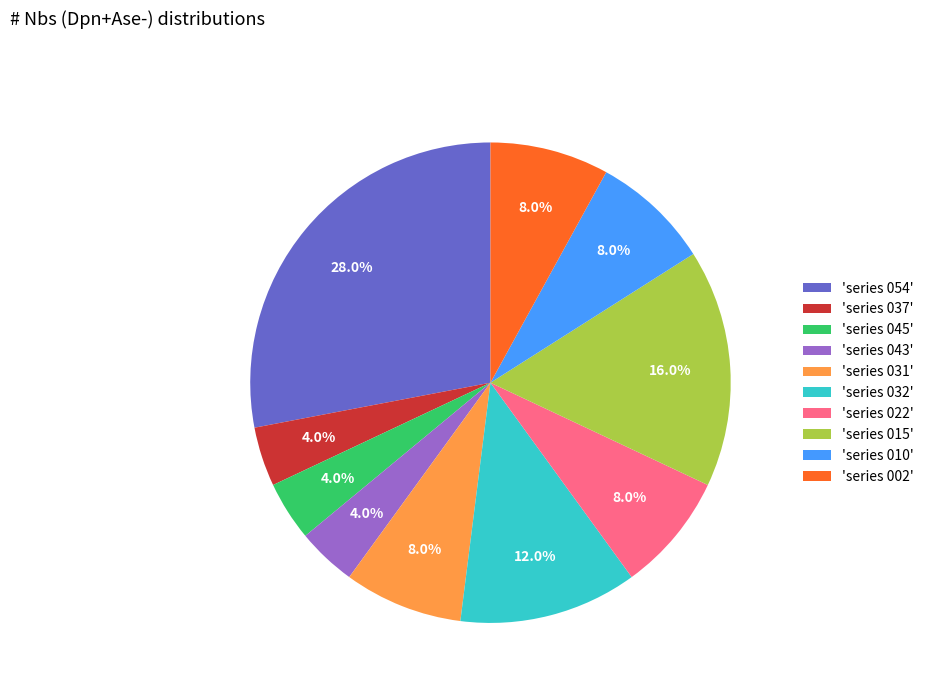

To the nearest percent, what is the average slice percentage?

10%